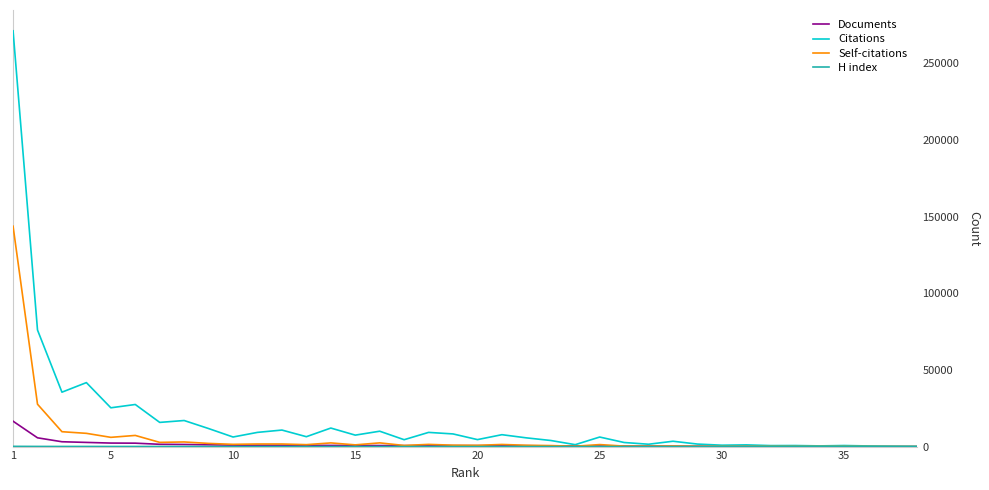

What is the greatest value displayed?

271332